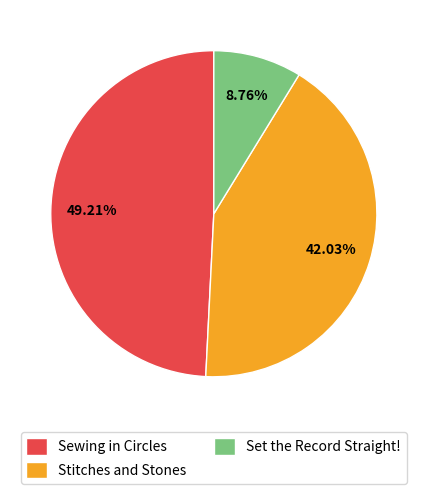

What portion of the pie excludes Sewing in Circles?

50.8%